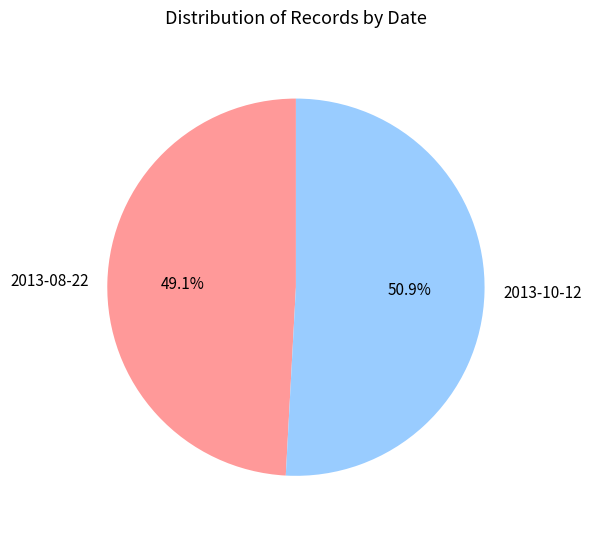

Approximately how many times larger is the value at 2013-08-22 compared to 2013-10-12?

1.0